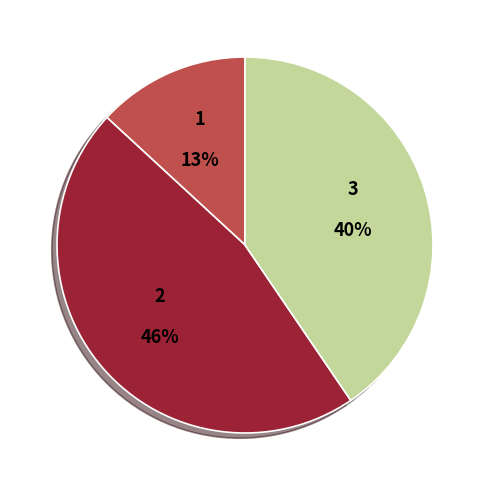

Count the number of slices in the pie.

3